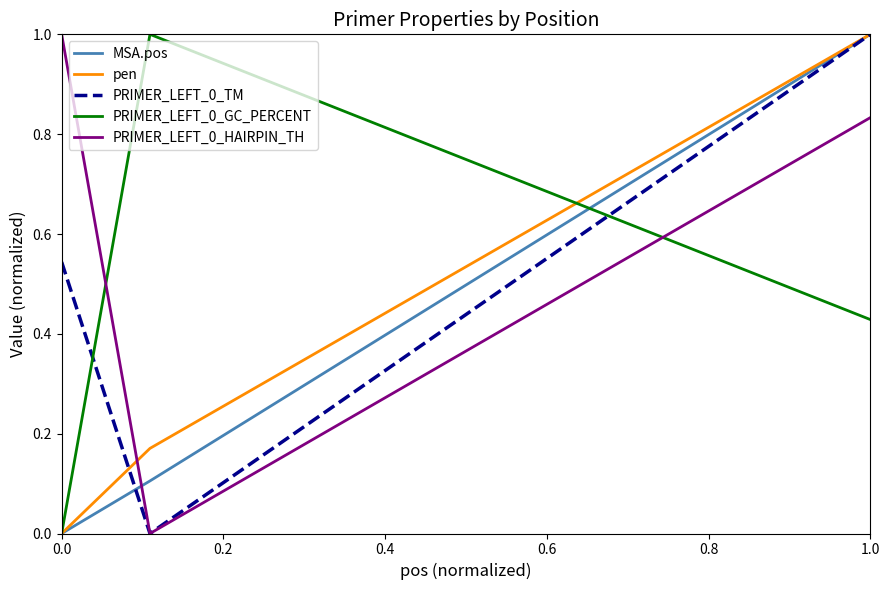

Which series has the largest total across all categories?

PRIMER_LEFT_0_HAIRPIN_TH